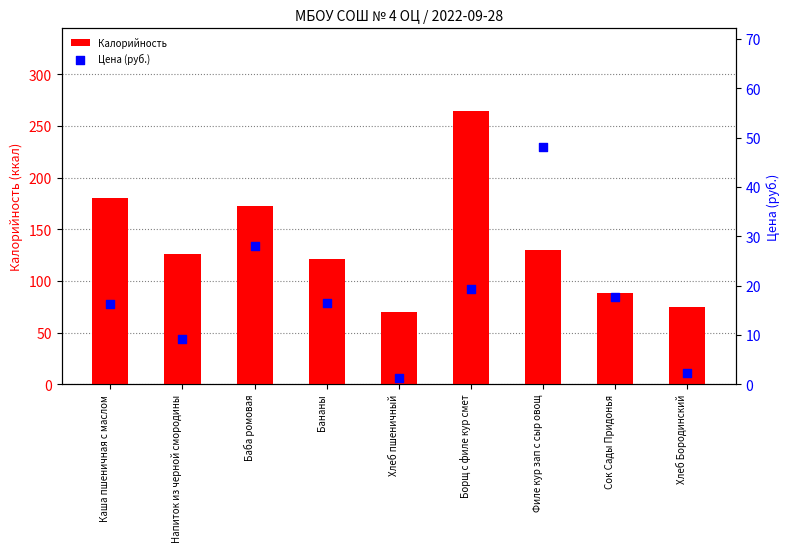

Which series has the widest spread of Y values?

Калорийность